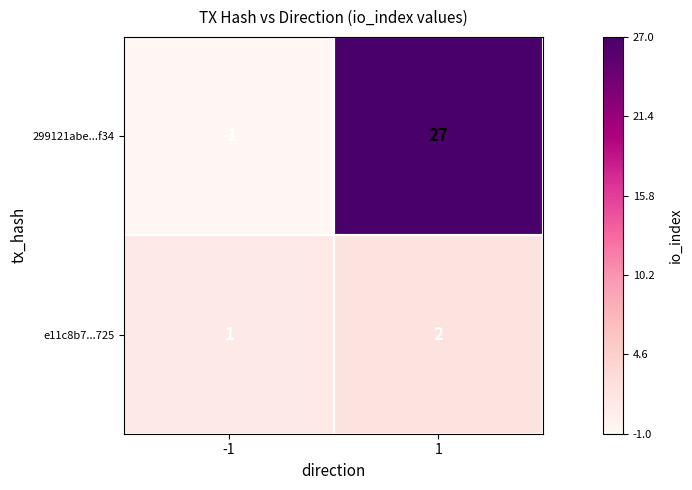

What is the maximum value shown in the chart?

27